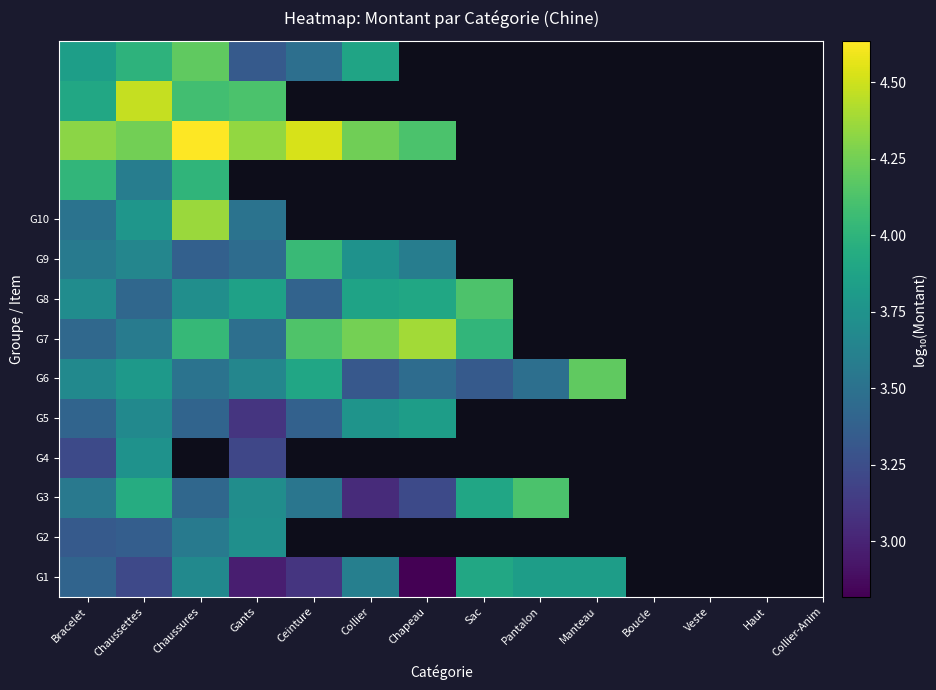

The value of G8 at Sac is 7.1. True or false?

False